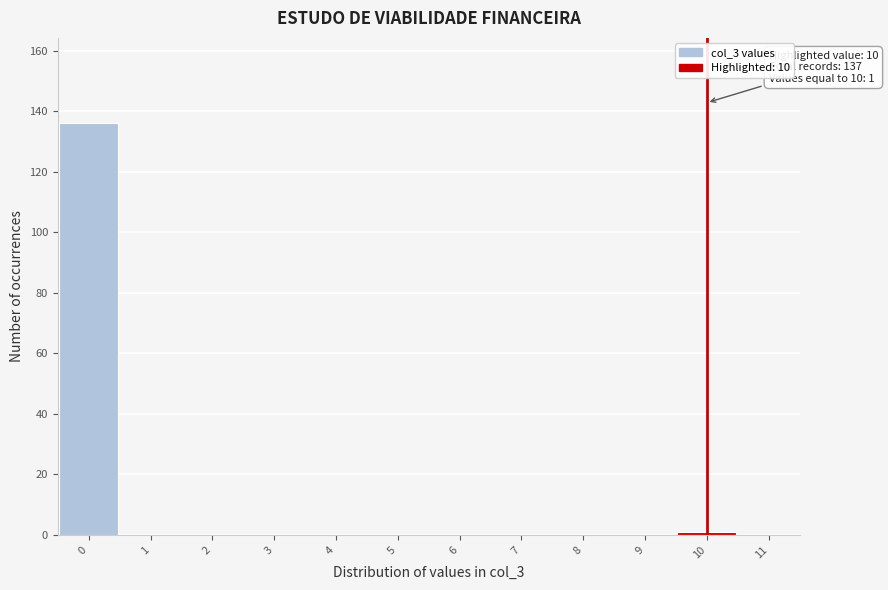

Which range on the x-axis has the tallest bar?

-0.5 to 0.5